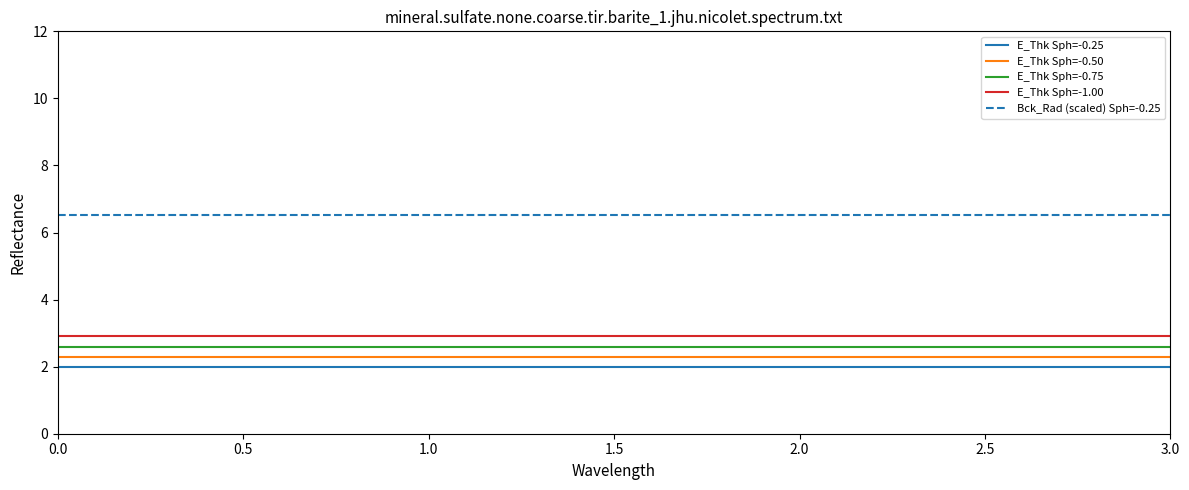

What is the average value of the E_Thk Sph=-1.00 series?

2.9